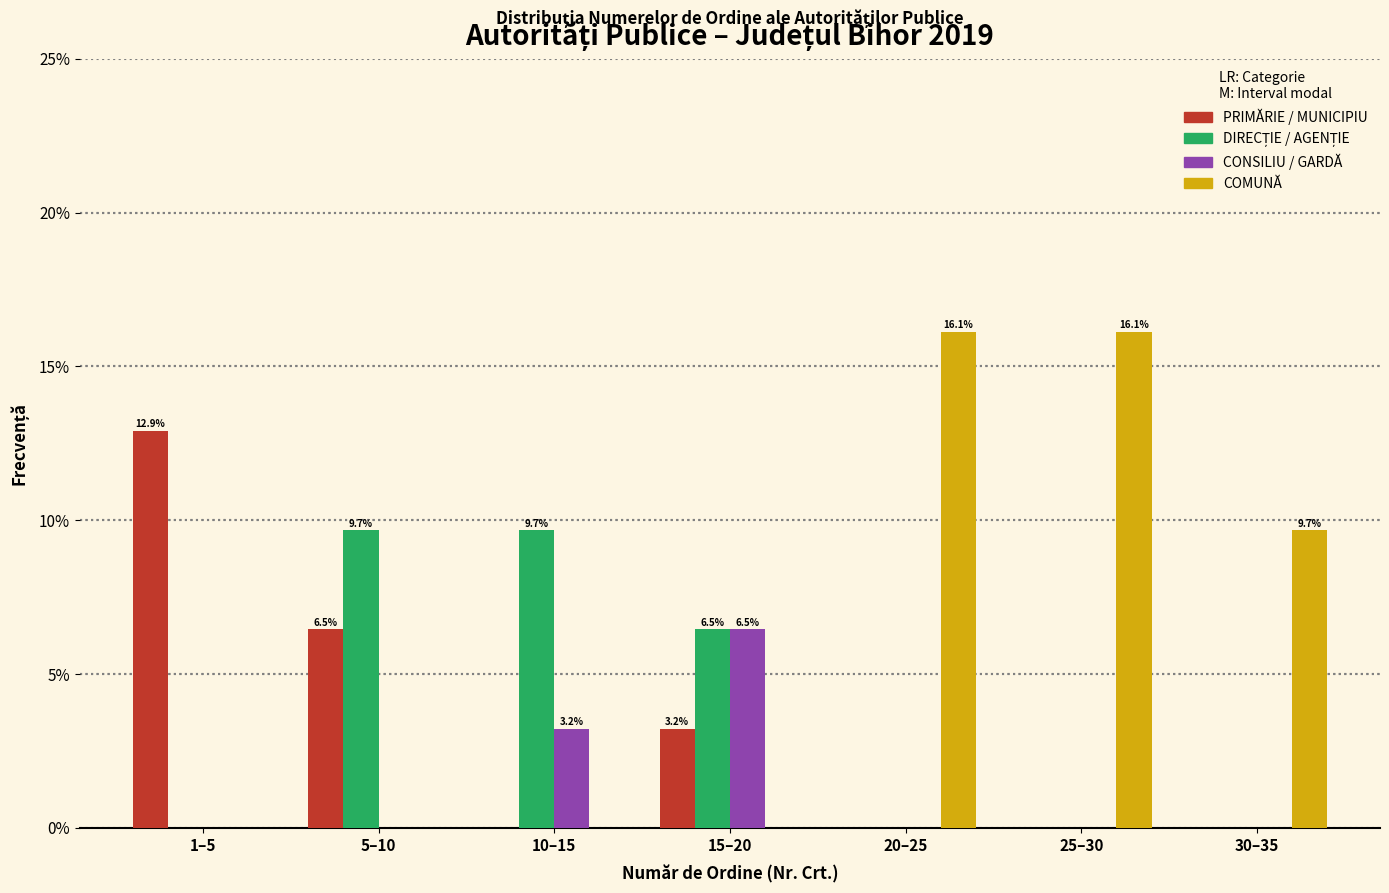

The COMUNĂ series shows 7.7 at 25–30. True or false?

False